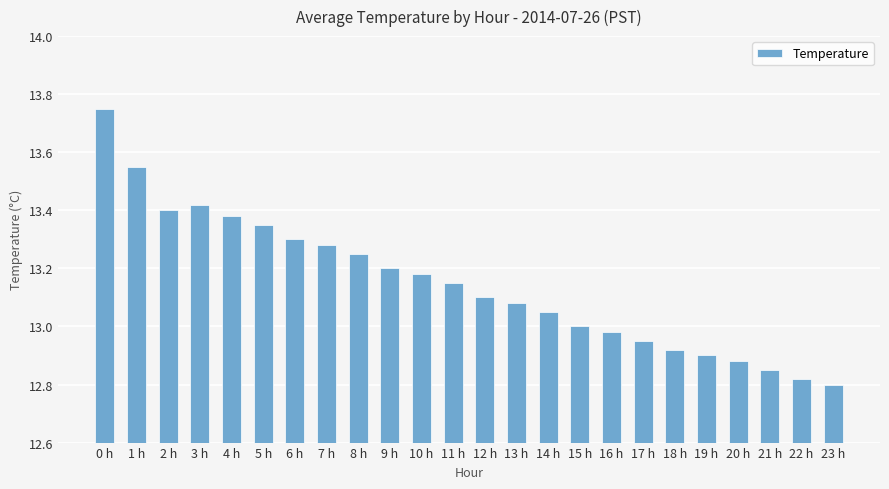

How many categories are shown in the chart?

24